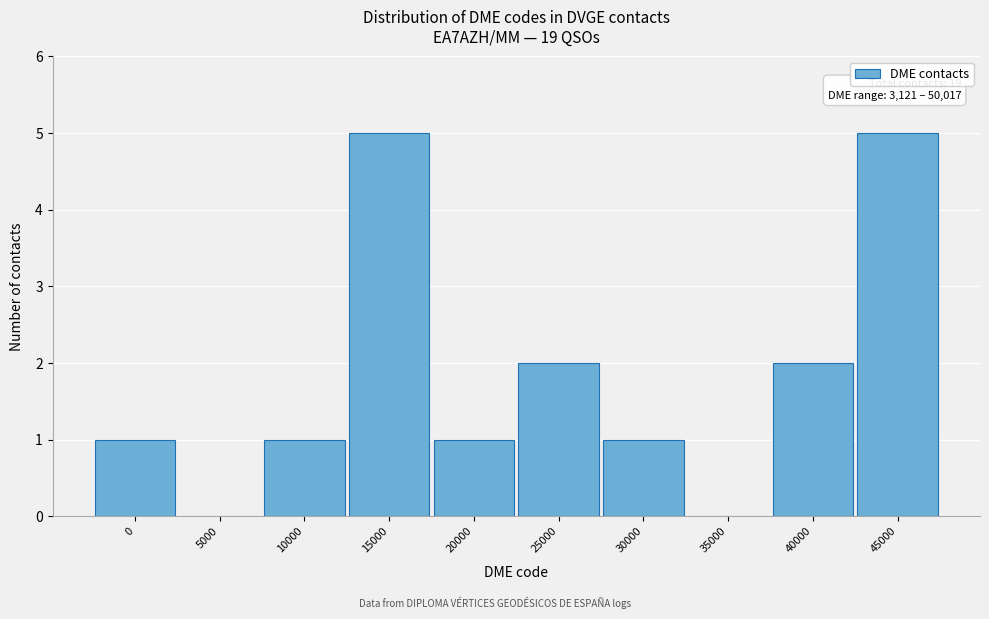

Reading left to right, transcribe all the data shown in this chart.

0=1	5000=0	10000=1	15000=5	20000=1	25000=2	30000=1	35000=0	40000=2	45000=5